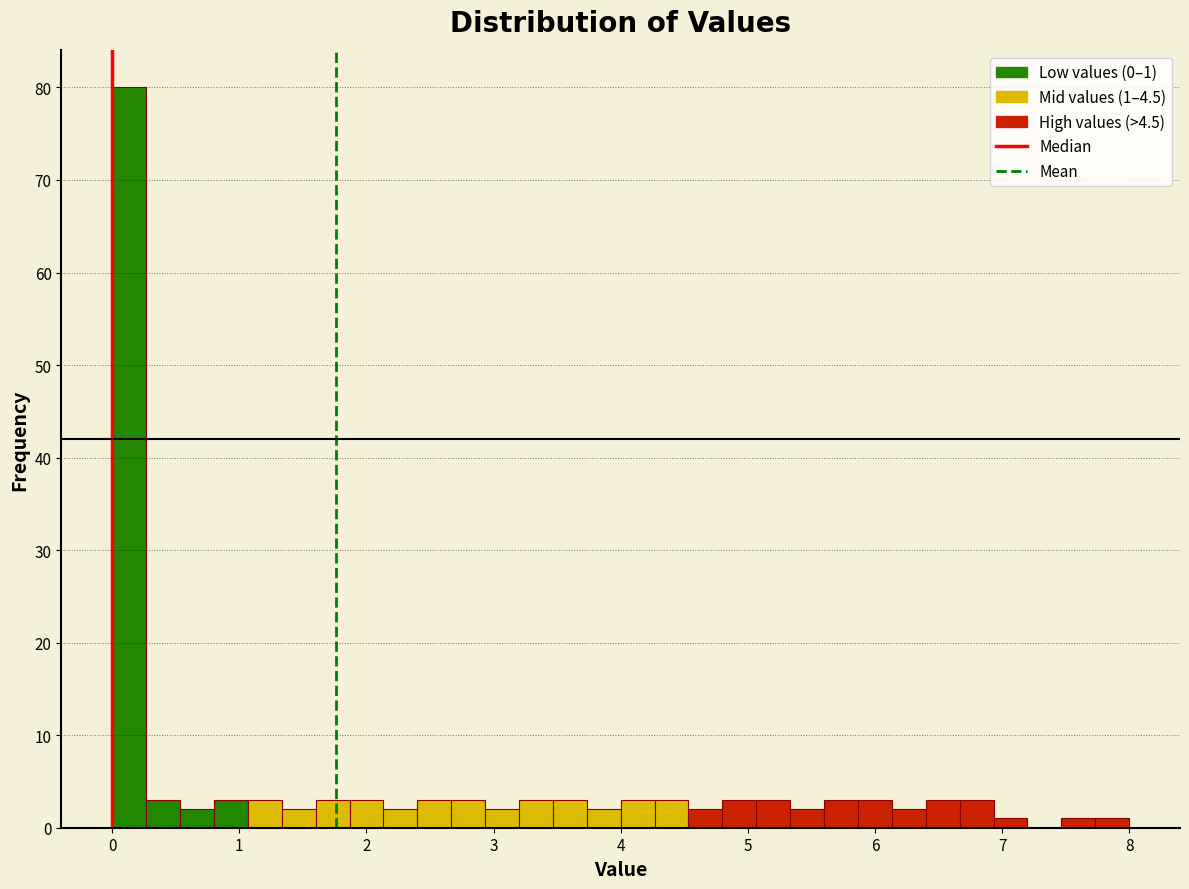

Around what value on the x-axis is the tallest bar? Give the approximate position of its centre, as read against the axis.

0.1